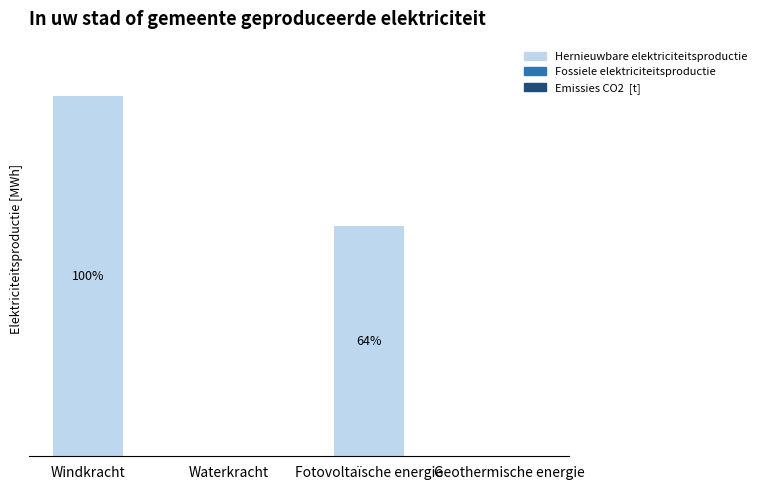

What position from the right is Waterkracht?

3